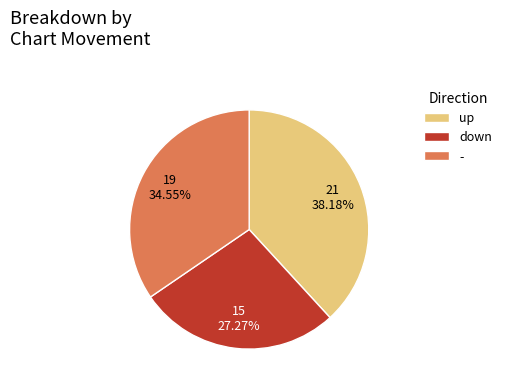

To the nearest percent, what percentage of the pie is up?

38%